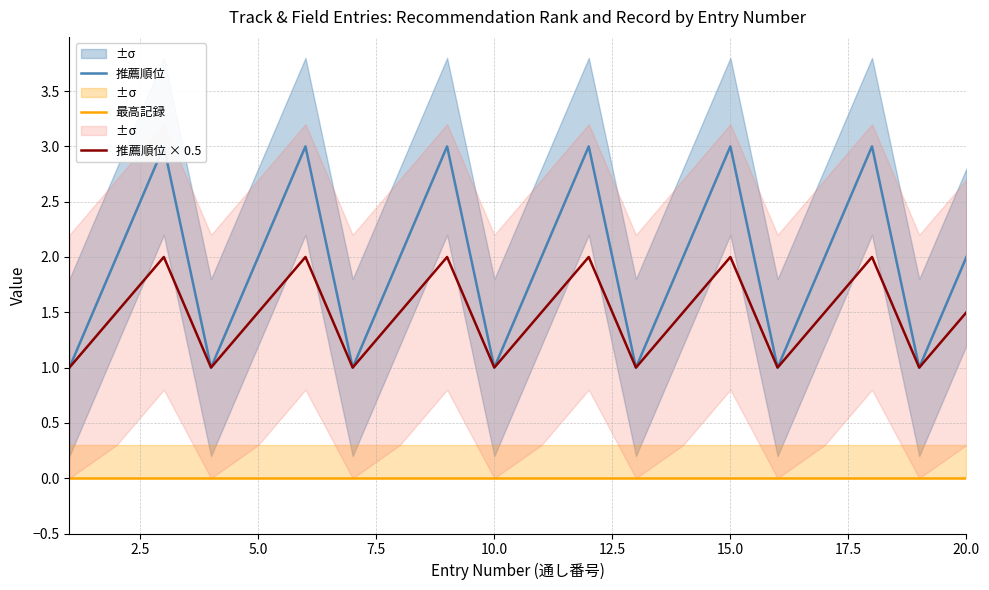

What is the difference between the maximum and minimum values in the 推薦順位 series?

2.0